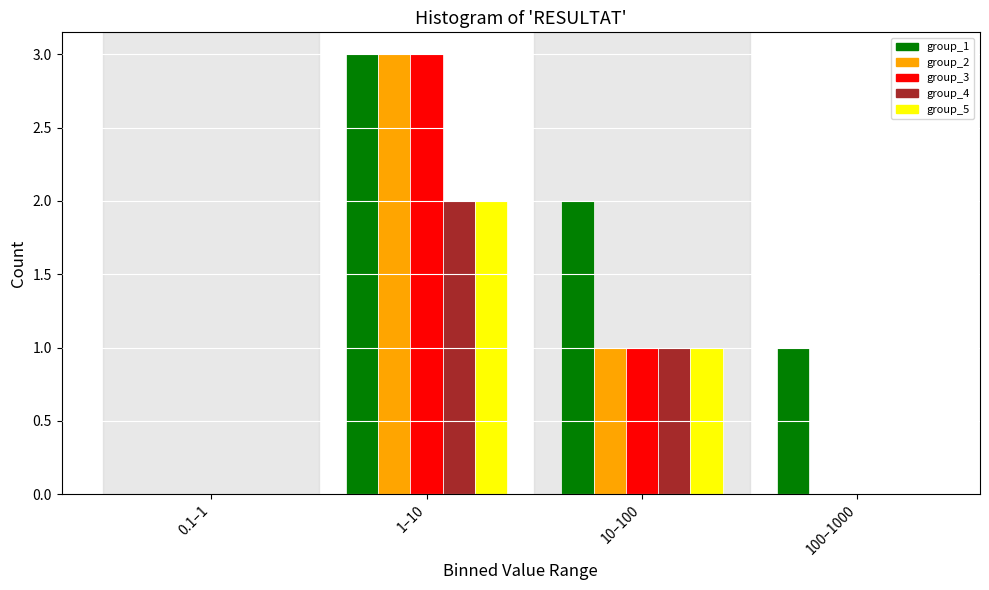

Reading right to left, extract all data points from this chart.

group_1: 100–1000=1	10–100=2	1–10=3	0.1–1=0
group_2: 100–1000=0	10–100=1	1–10=3	0.1–1=0
group_3: 100–1000=0	10–100=1	1–10=3	0.1–1=0
group_4: 100–1000=0	10–100=1	1–10=2	0.1–1=0
group_5: 100–1000=0	10–100=1	1–10=2	0.1–1=0